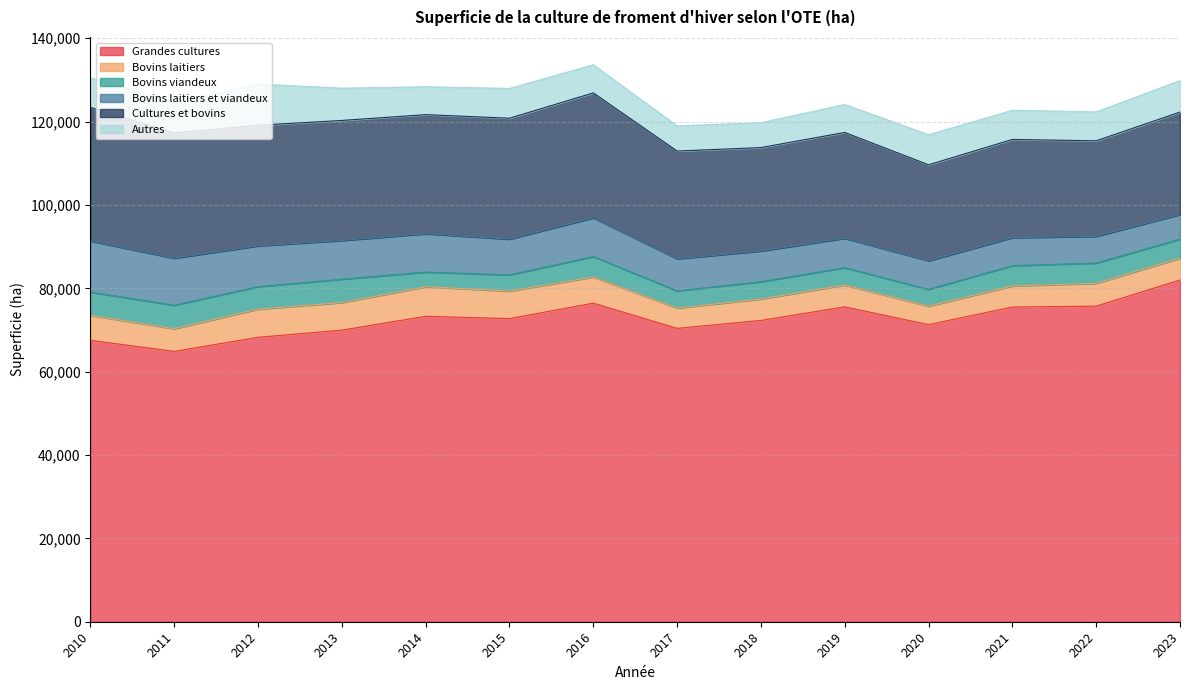

What is the difference between the maximum and second lowest values in the Autres series?

3850